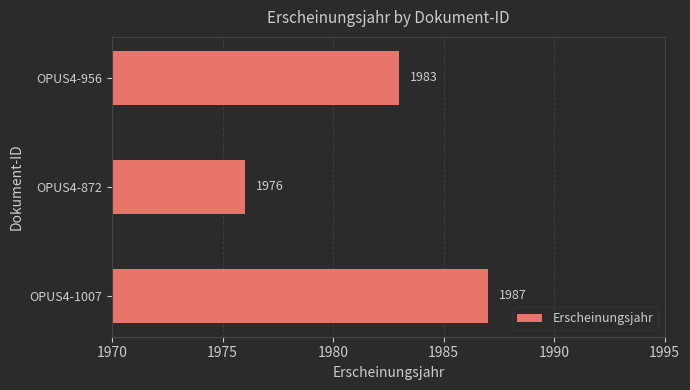

What is the change in value from OPUS4-1007 to OPUS4-872?

-11